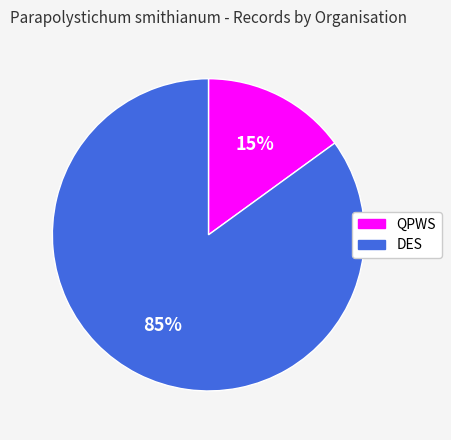

Combined, do QPWS and DES account for over 50%?

Yes